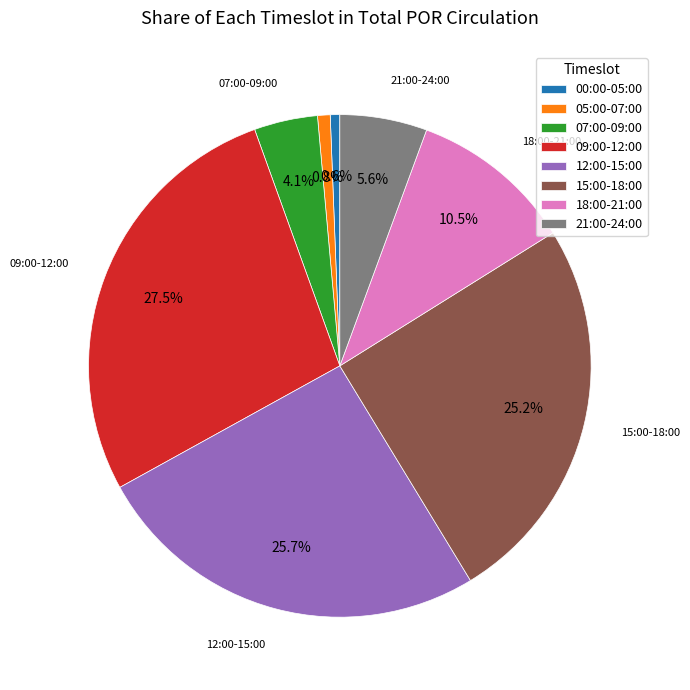

Is 15:00-18:00 the majority of the pie?

No